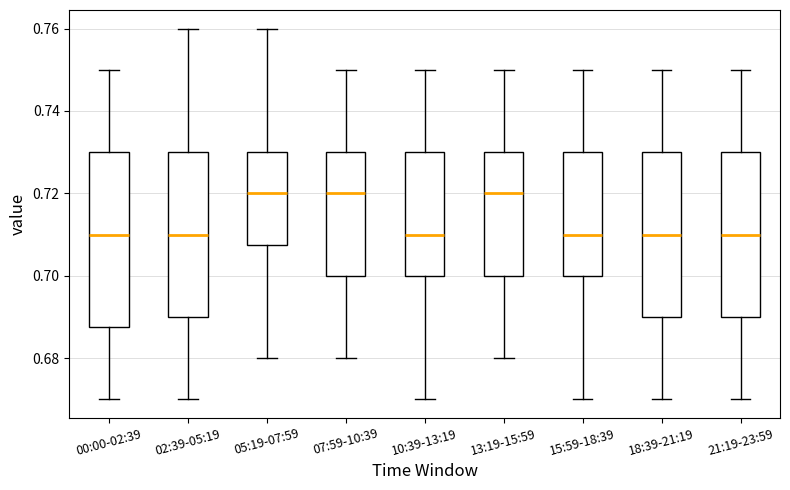

Which box is the tallest, from its lower edge to its upper edge?

00:00-02:39